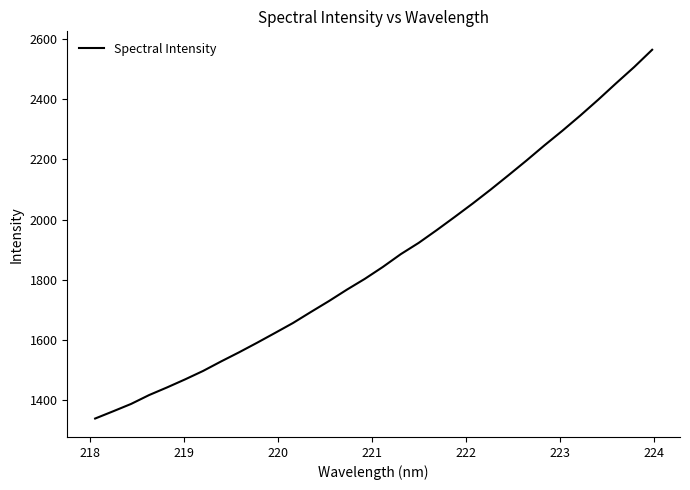

What is the minimum value shown in the chart?

1338.3